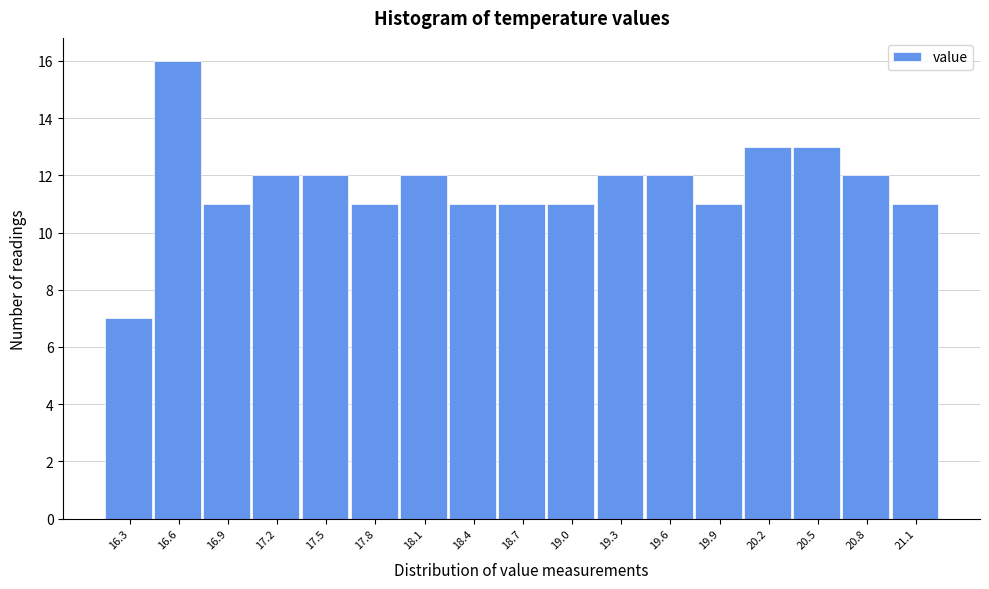

Reading right to left, extract all data points from this chart.

11	12	13	13	11	12	12	11	11	11	12	11	12	12	11	16	7